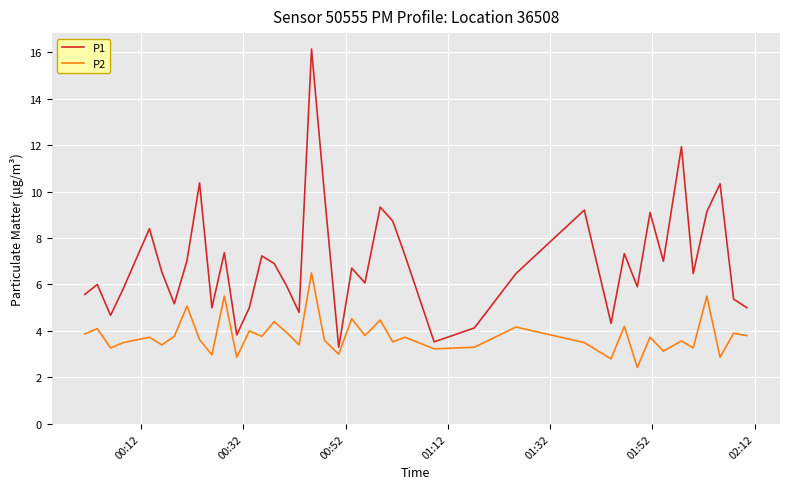

Rank the series by their maximum value, from highest to lowest.

P1, P2